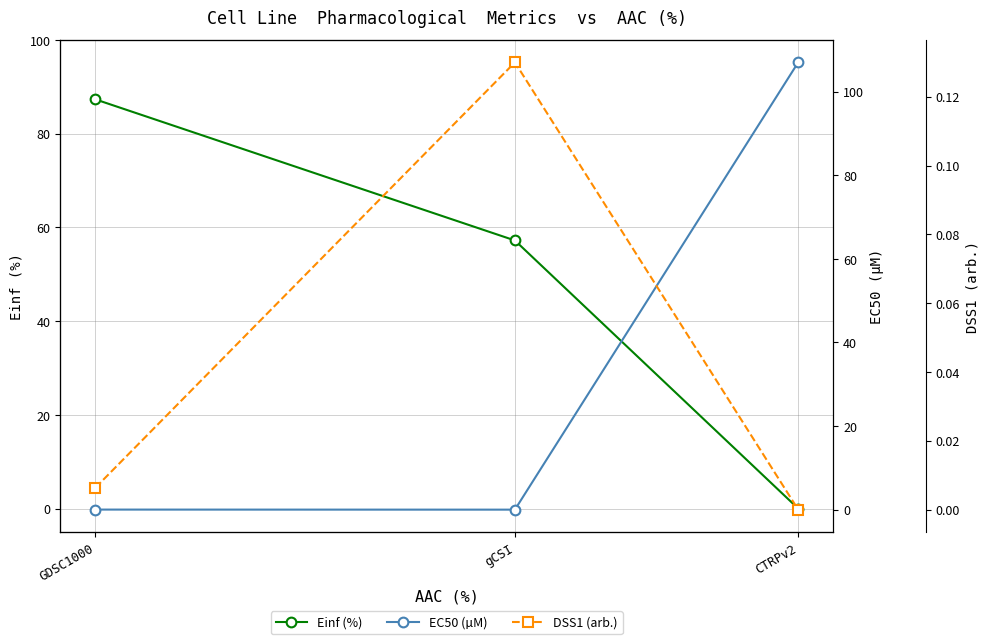

True or false: EC50 (µM) has a value of 166.5 at CTRPv2.

False